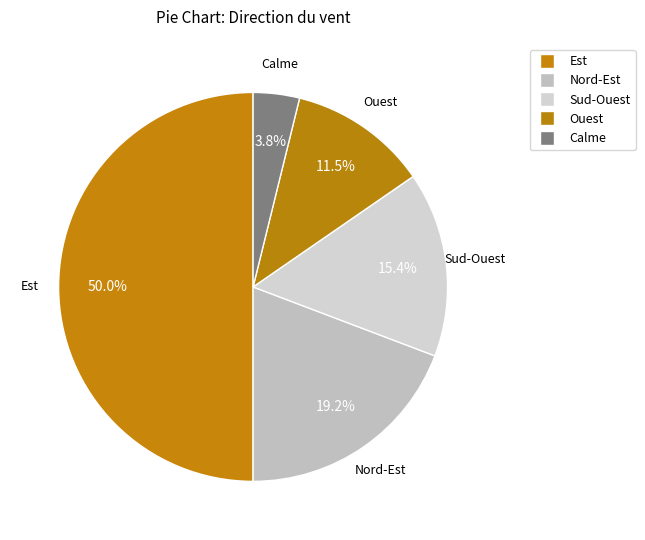

How many segments does this pie chart have?

5